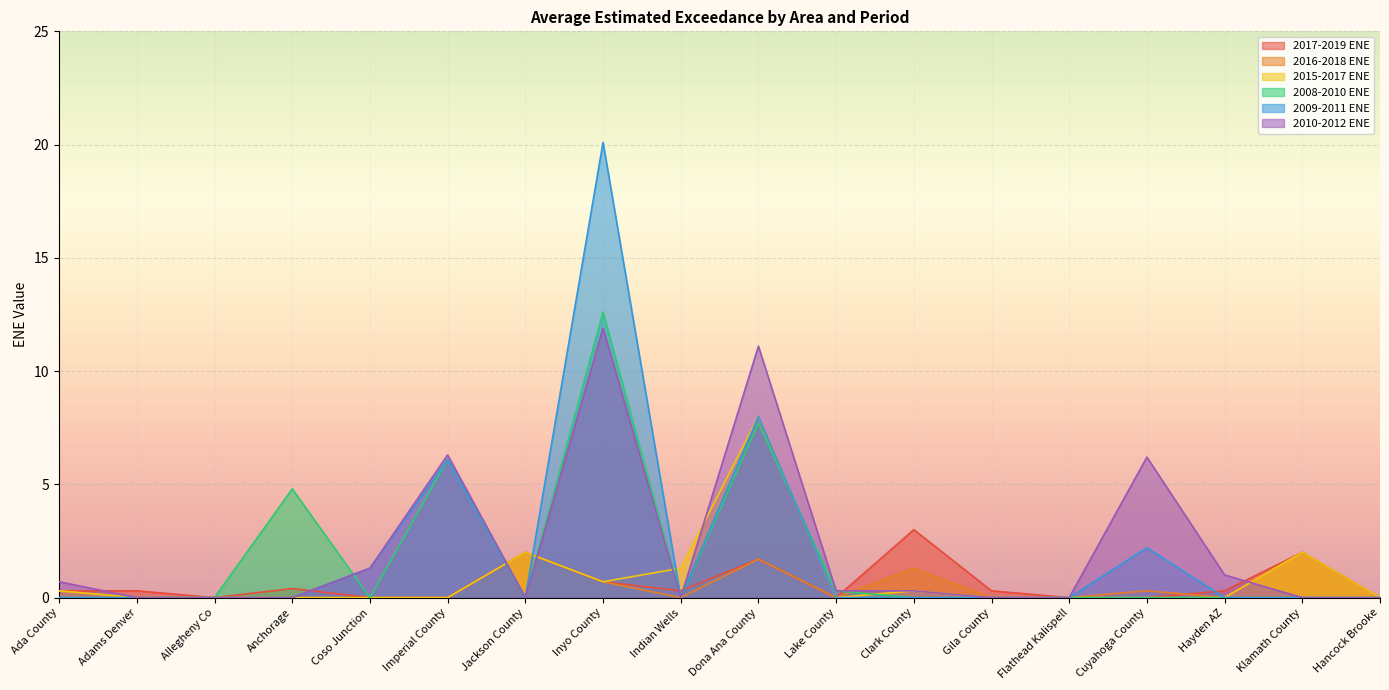

What are all the series names shown in the legend?

2017-2019 ENE, 2016-2018 ENE, 2015-2017 ENE, 2008-2010 ENE, 2009-2011 ENE, 2010-2012 ENE